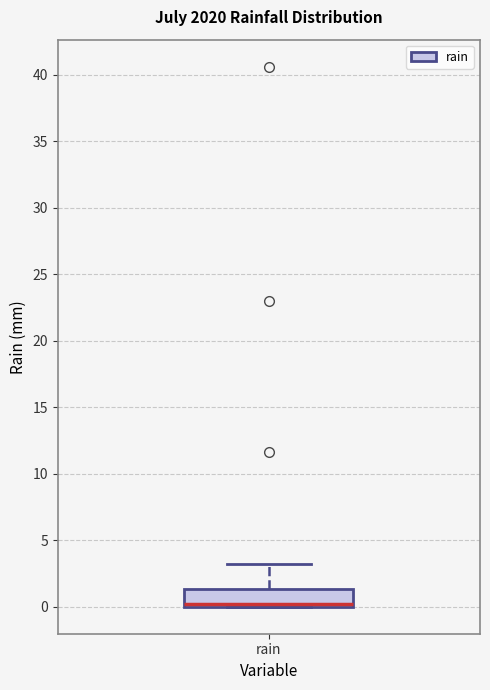

Where is the upper edge of the box for rain on the y-axis? The values are not printed on the chart, so give them approximately, as read against the axis.

1.5